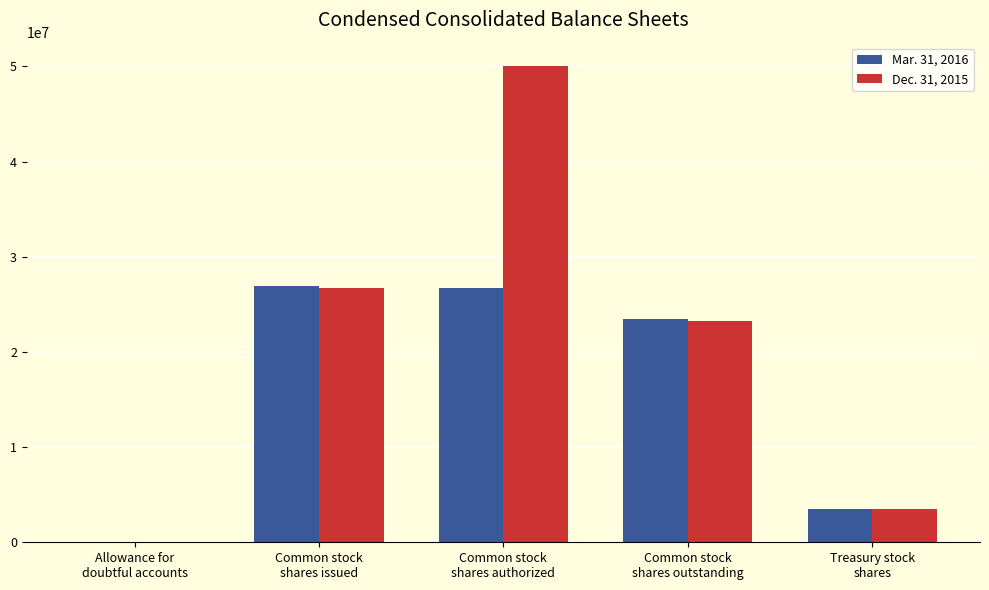

Which series has the largest total across all categories?

Dec. 31, 2015